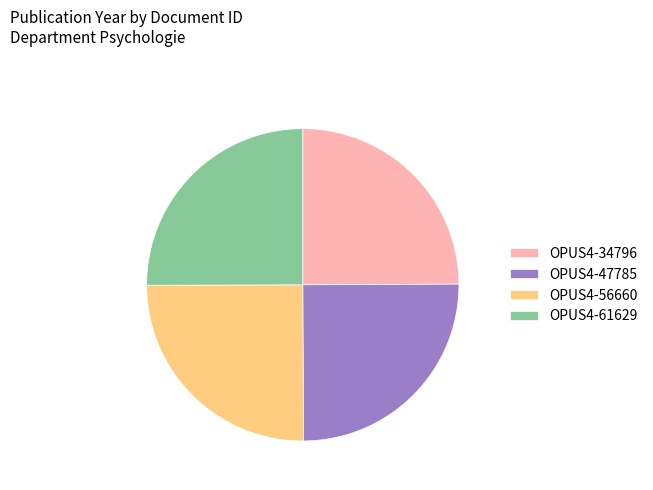

Is it true that OPUS4-61629 is 25% of the pie?

True